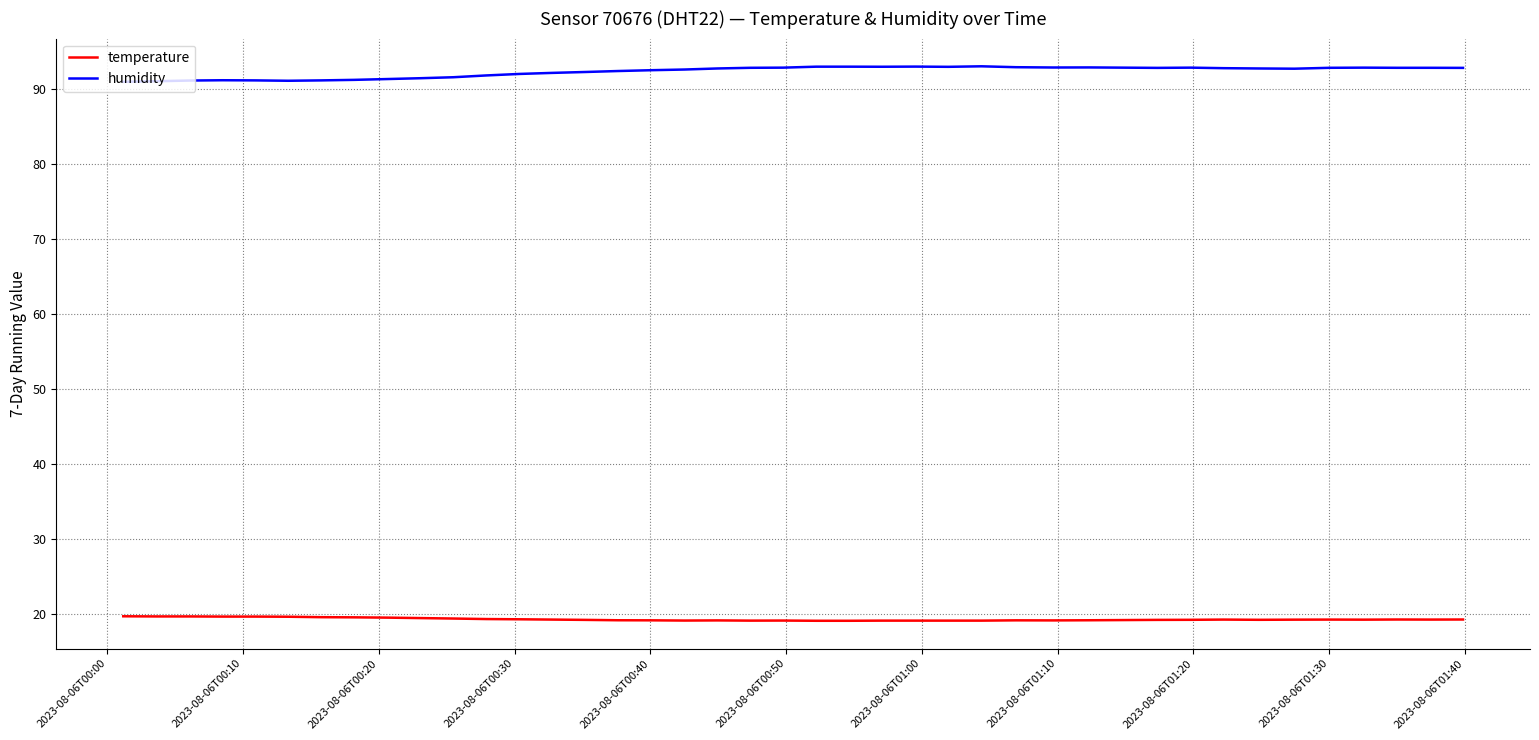

What is the maximum value for humidity?

93.1